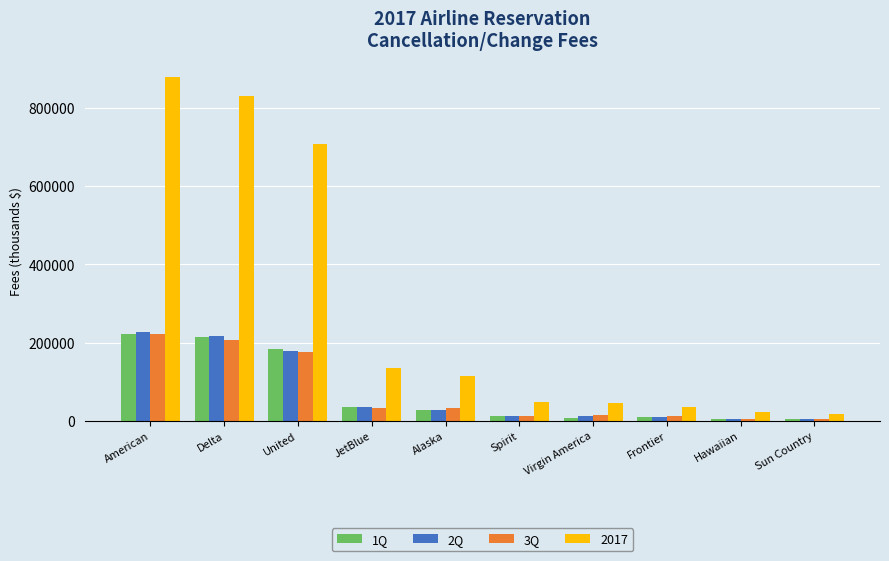

How many data points does each series have?

10